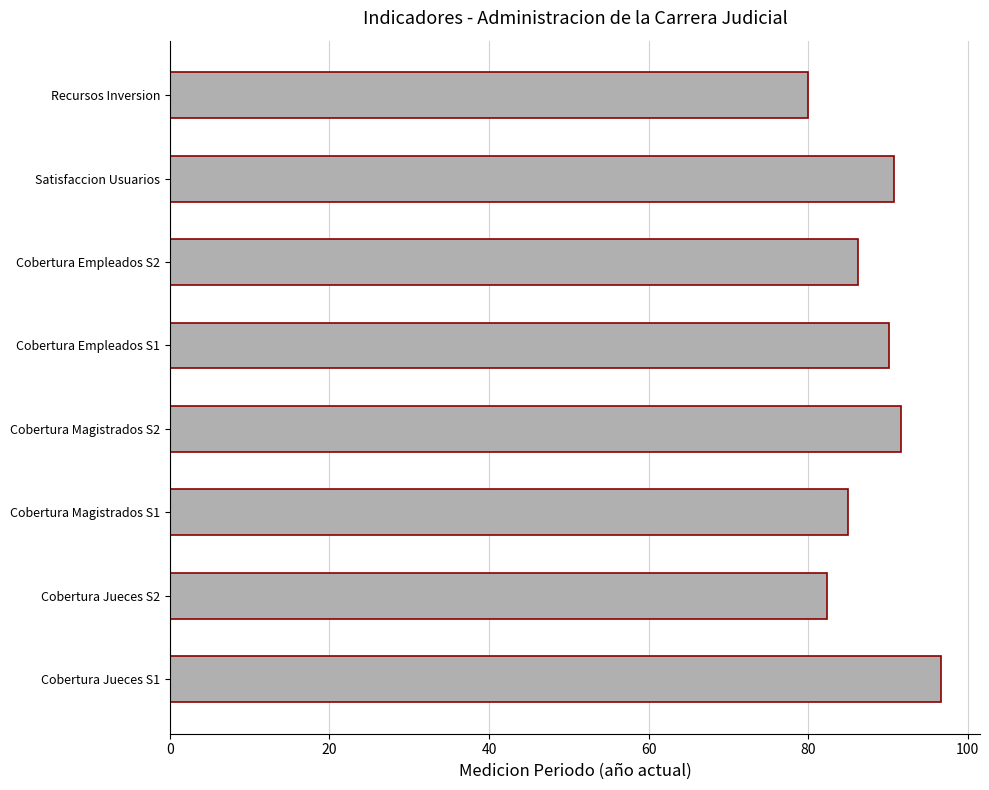

What is the greatest value displayed?

96.7